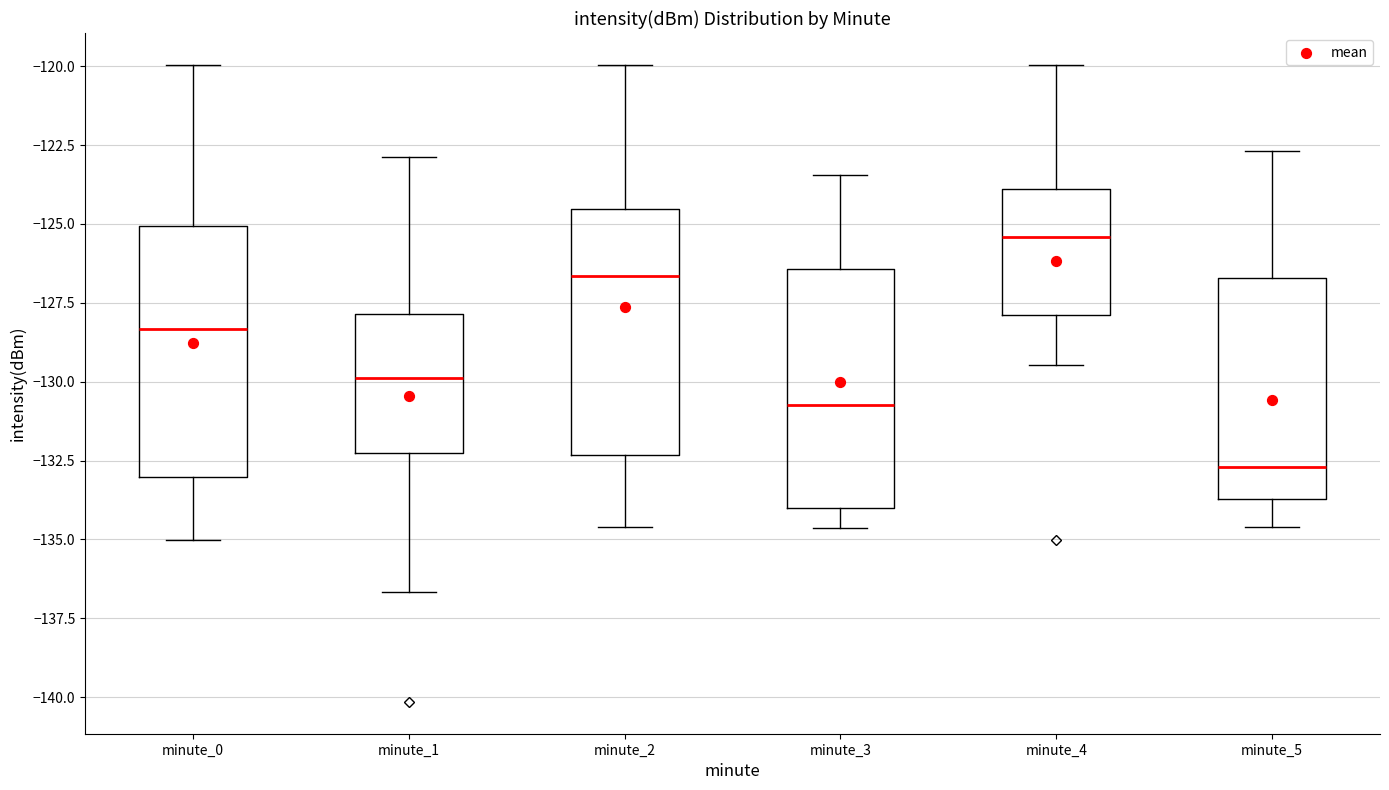

Reading left to right, transcribe this box plot: for each box, give where its median line is, the range the box spans, and where its two whiskers end, as read against the y-axis. The values are not printed on the chart, so give them approximately, as read against the axis.

minute_0: median -128.5, box -133.0 to -125.0, whiskers -135.0 to -120.0
minute_1: median -130.0, box -132.5 to -128.0, whiskers -136.5 to -123.0
minute_2: median -126.5, box -132.5 to -124.5, whiskers -134.5 to -120.0
minute_3: median -130.5, box -134.0 to -126.5, whiskers -134.5 to -123.5
minute_4: median -125.5, box -128.0 to -124.0, whiskers -129.5 to -120.0
minute_5: median -132.5, box -133.5 to -126.5, whiskers -134.5 to -122.5